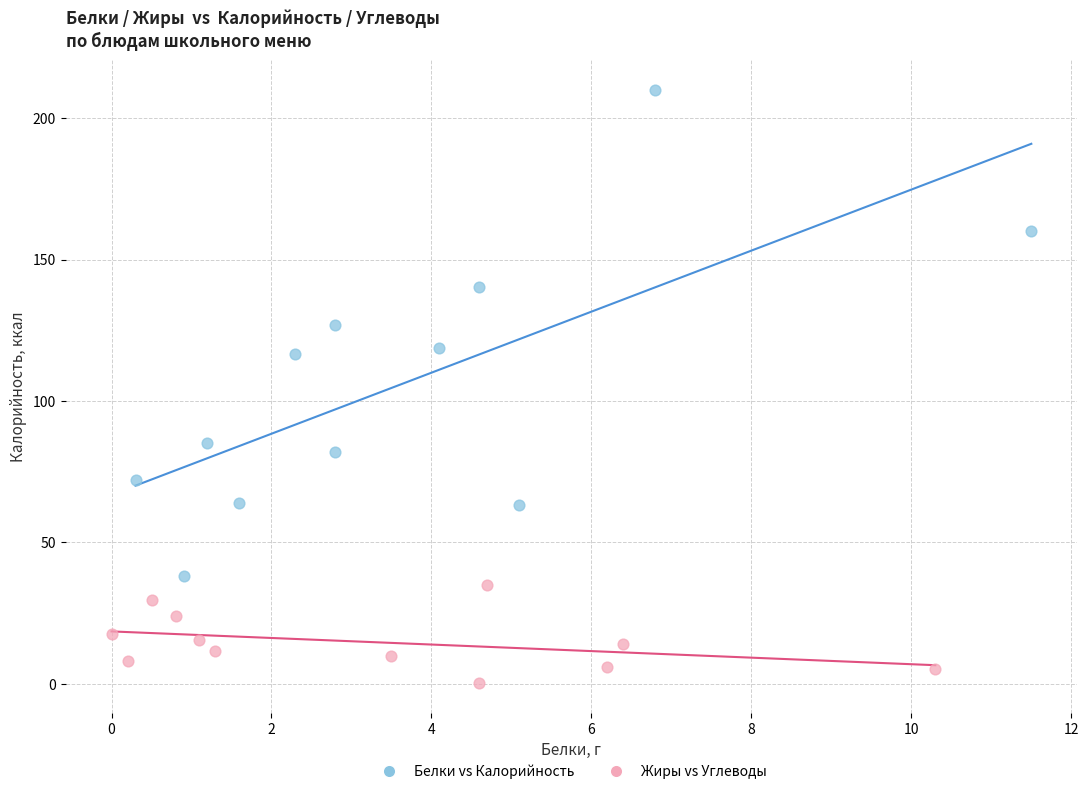

Which series contains the highest Y value?

Белки vs Калорийность